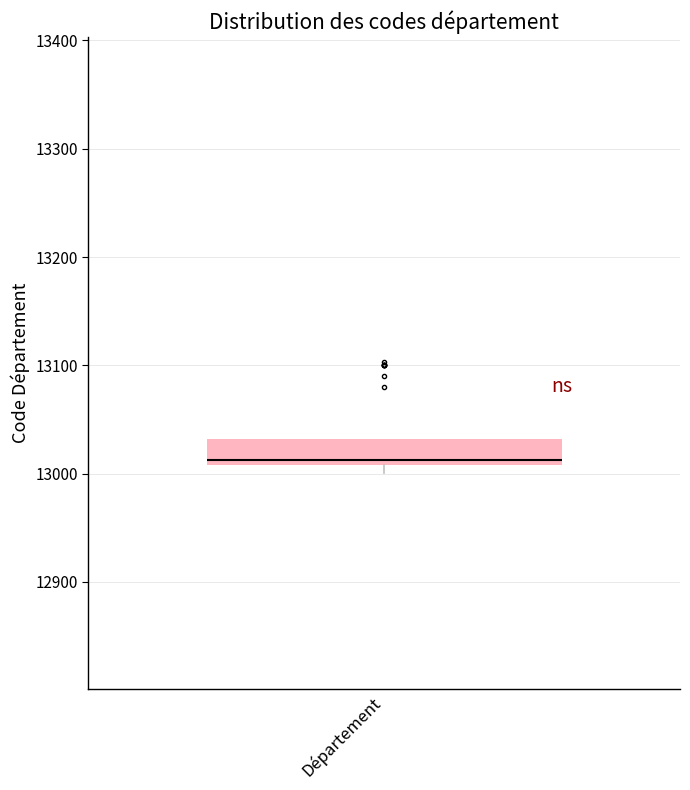

Transcribe this box plot: give where the median line is, the range the box spans, and where the two whiskers end, as read against the y-axis. The values are not printed on the chart, so give them approximately, as read against the axis.

median 13010 (just above the box's lower edge), box 13010 to 13030, whiskers 13000 to 13030